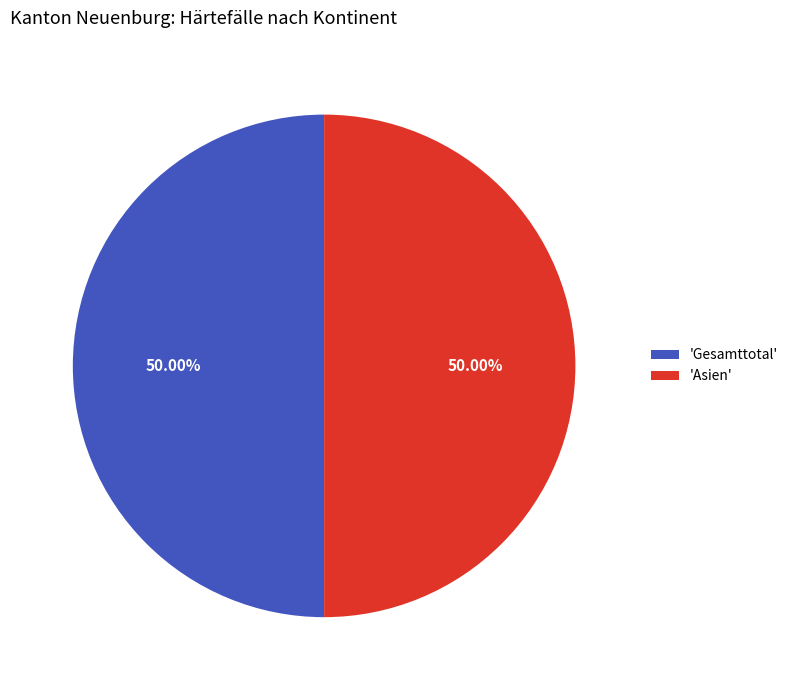

Approximately how many times larger is the value at 'Gesamttotal' compared to 'Asien'?

1.0